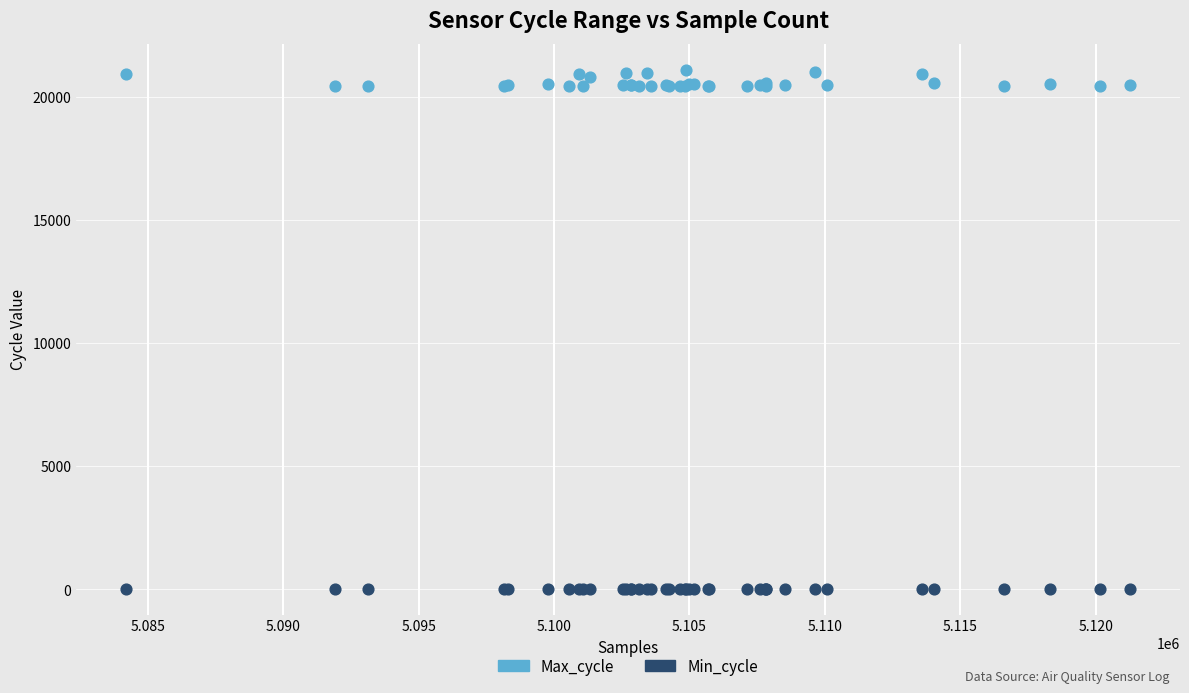

Which series reaches the maximum Y coordinate?

Max_cycle